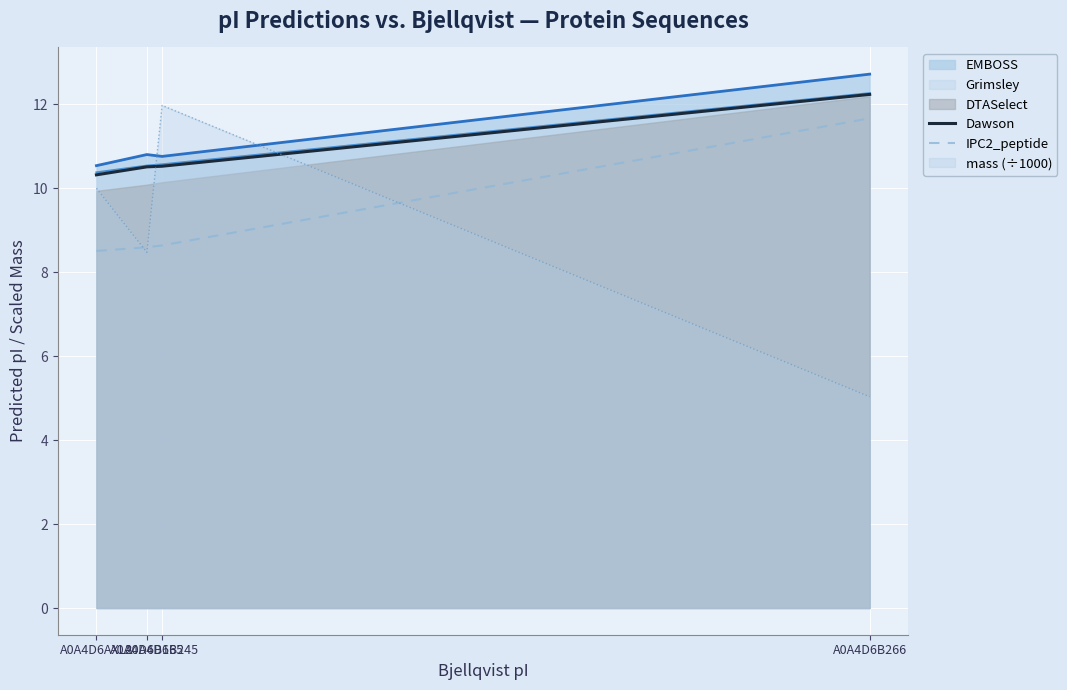

What is the value of the IPC2_peptide point at the 1st from the left?

8.5